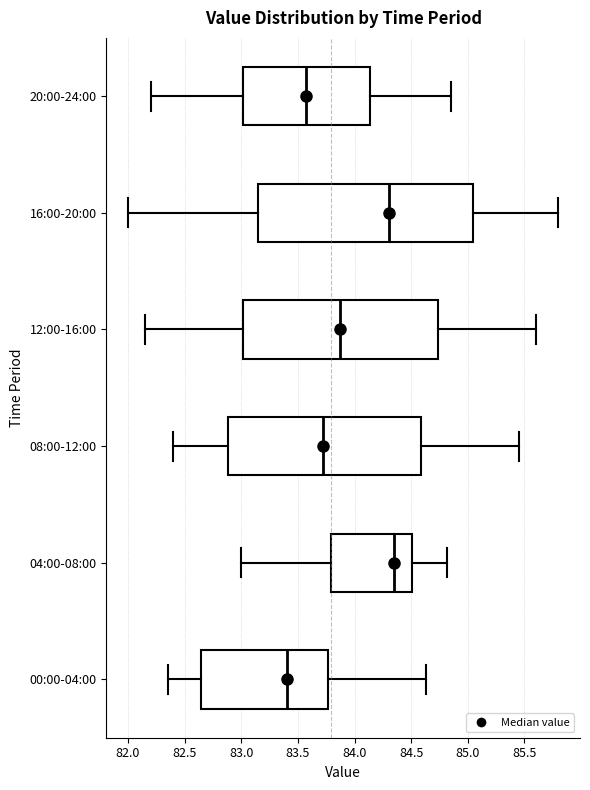

Which box's median line is the furthest to the left?

00:00-04:00